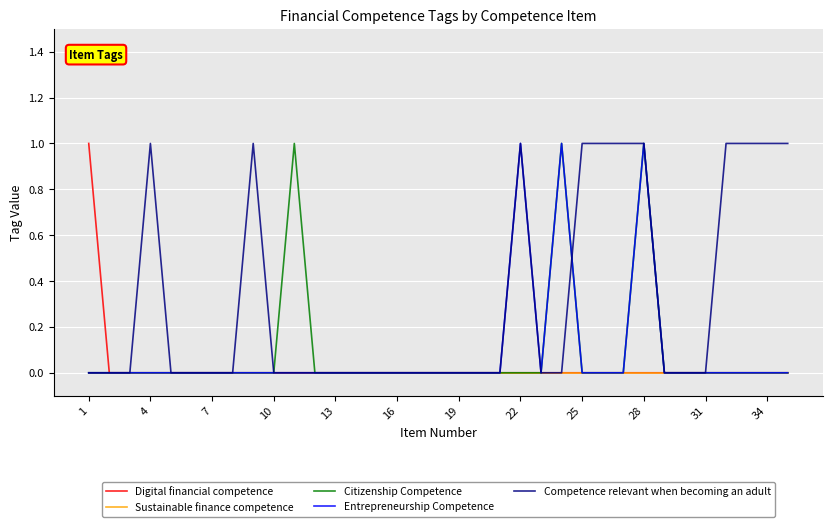

What are all the series names shown in the legend?

Digital financial competence, Sustainable finance competence, Citizenship Competence, Entrepreneurship Competence, Competence relevant when becoming an adult